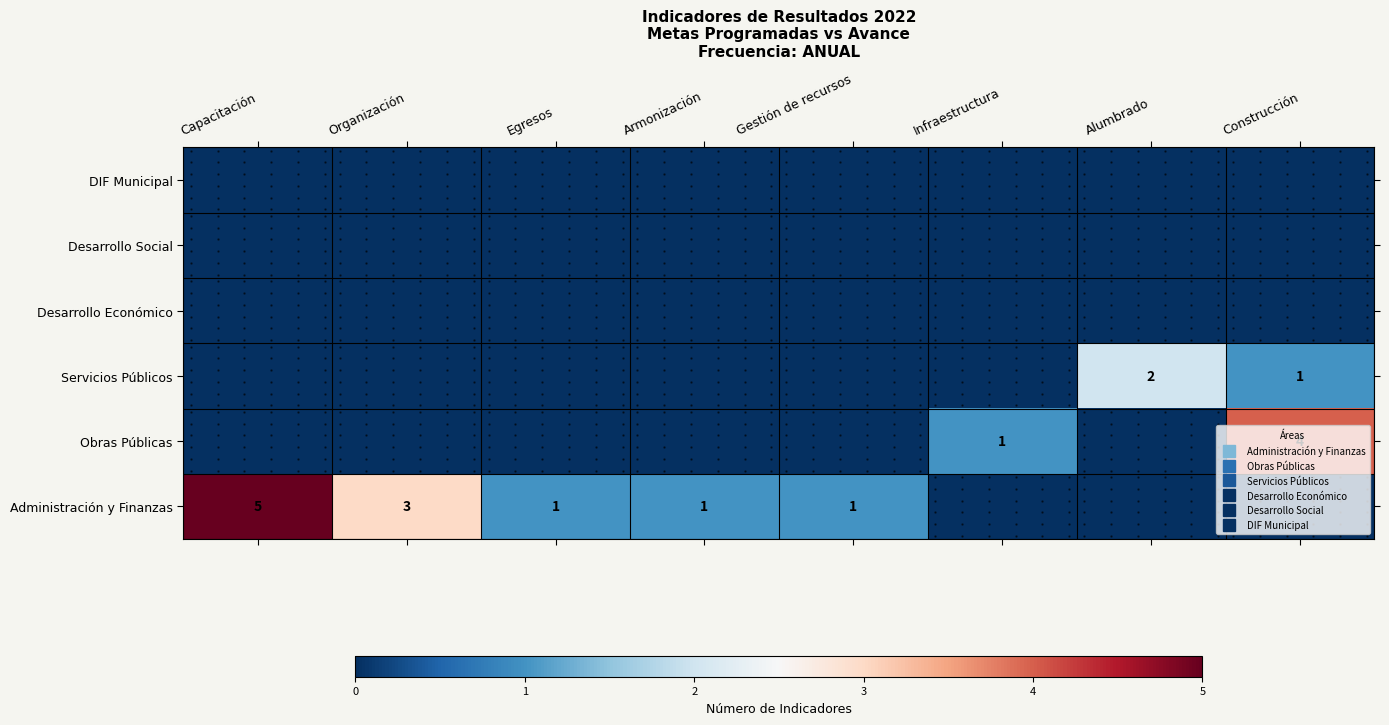

The value of Servicios Públicos at Infraestructura is 0. True or false?

True